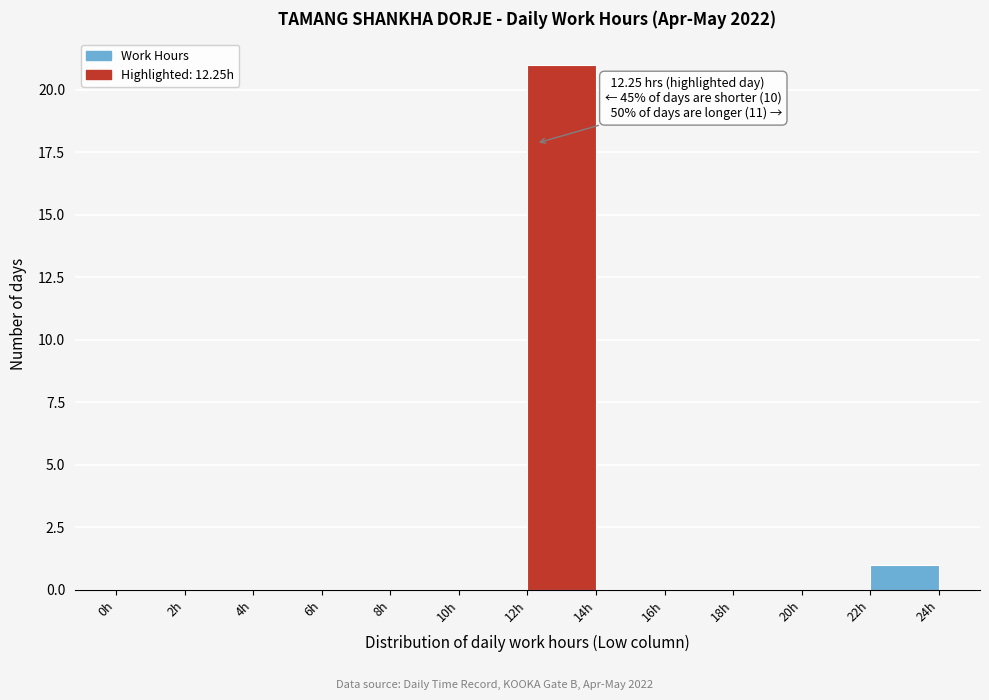

Which range on the x-axis has the tallest bar?

12 to 14